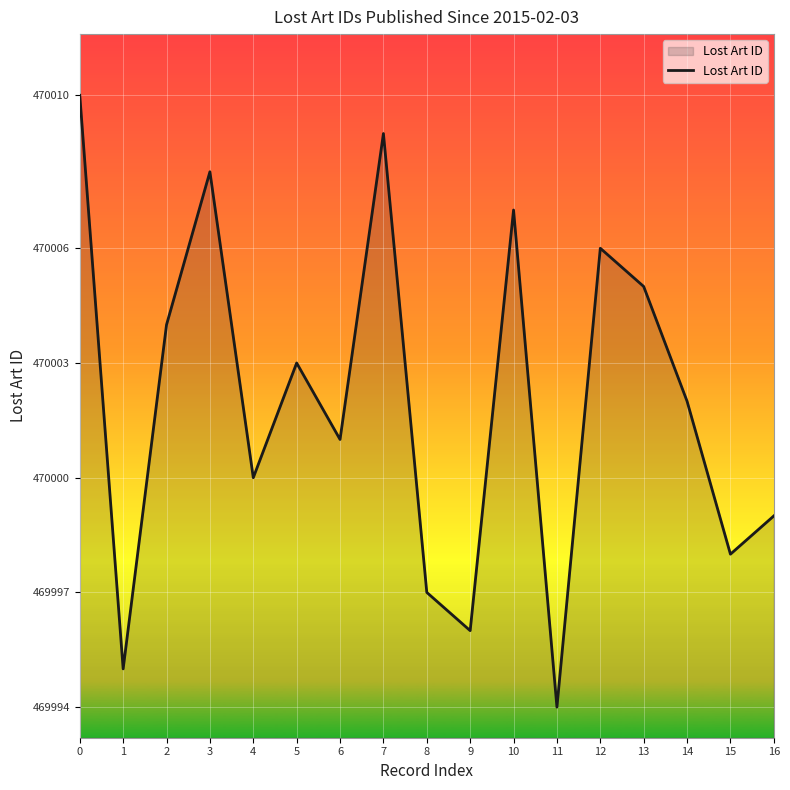

What is the difference between the maximum and minimum values?

16